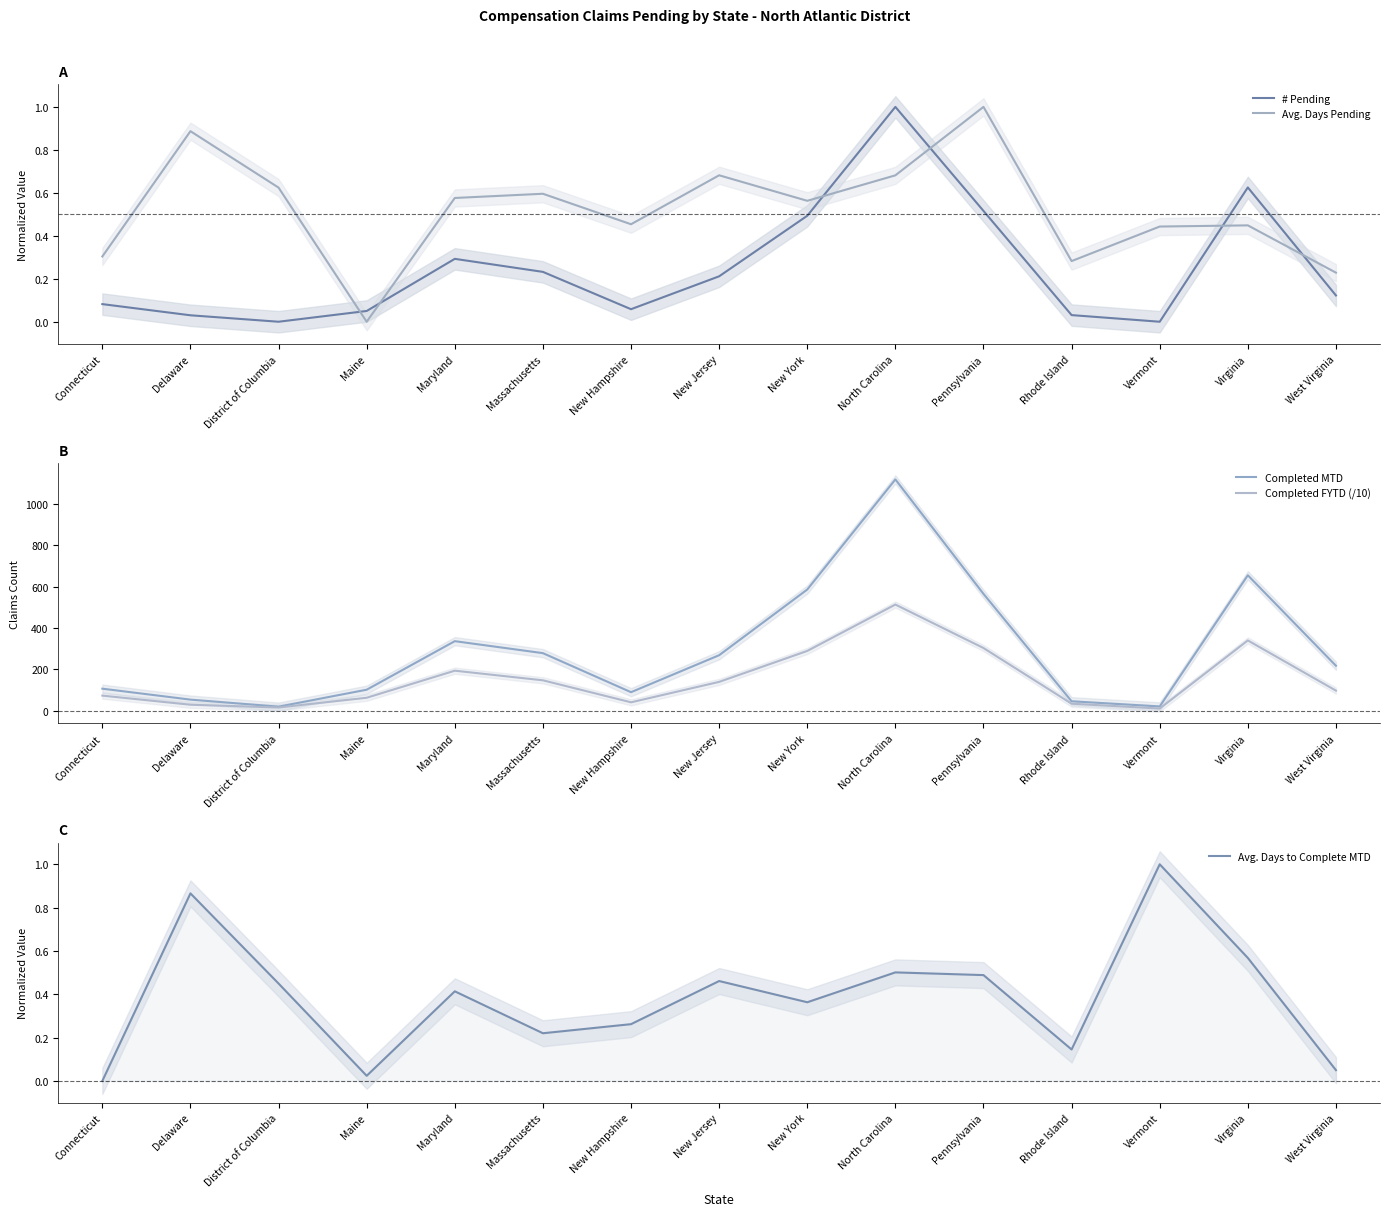

At which label is Completed MTD closest to 569?

Pennsylvania